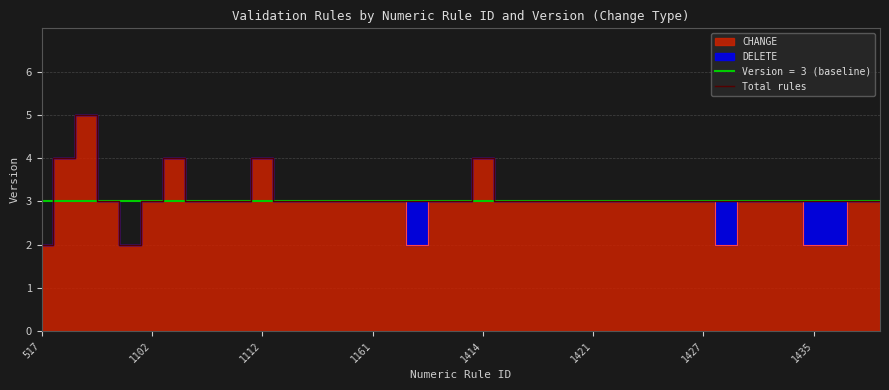

How many points are higher than both their immediate neighbors (excluding endpoints)?

4